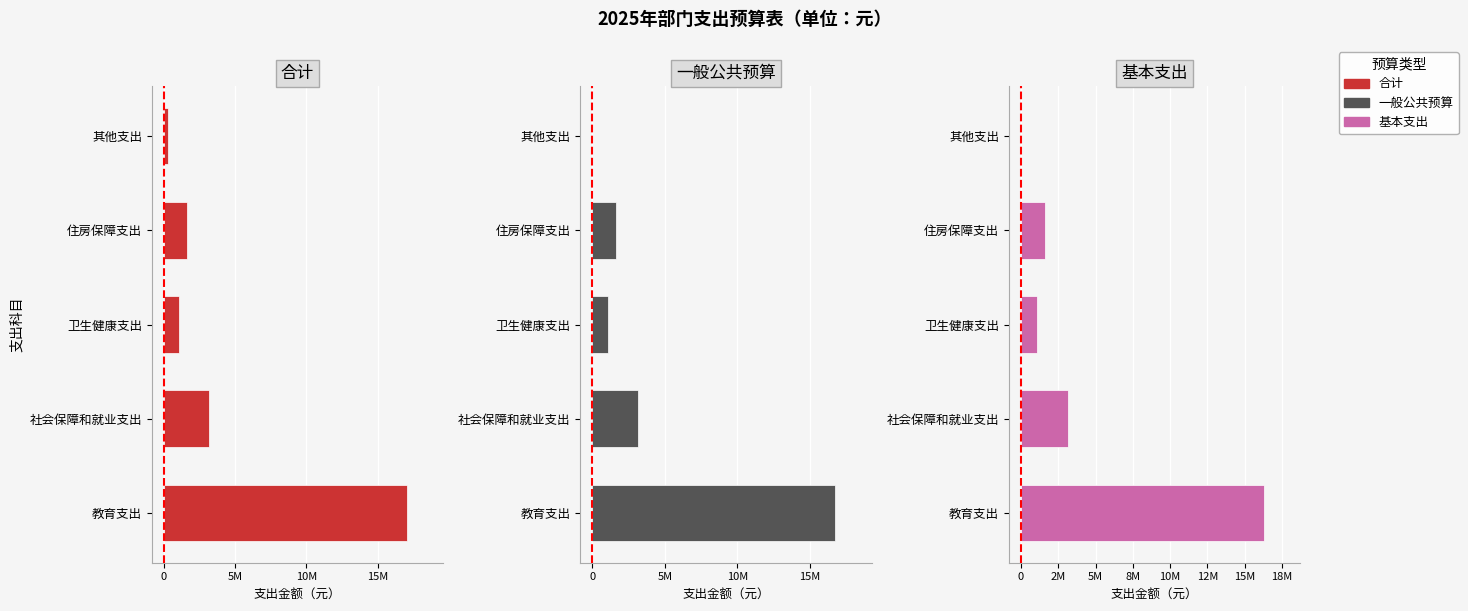

What position from the left is 卫生健康支出?

3